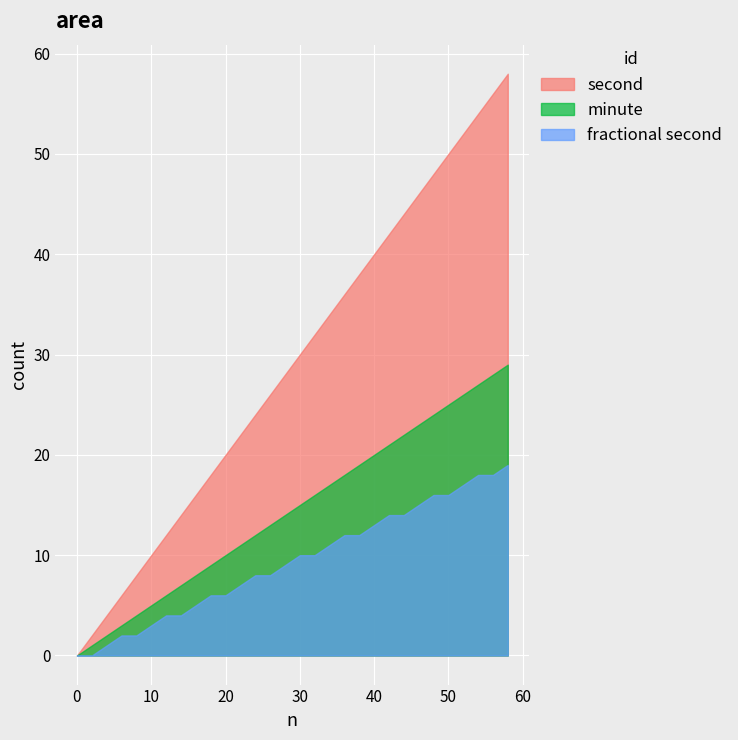

Which series has the largest total across all categories?

second